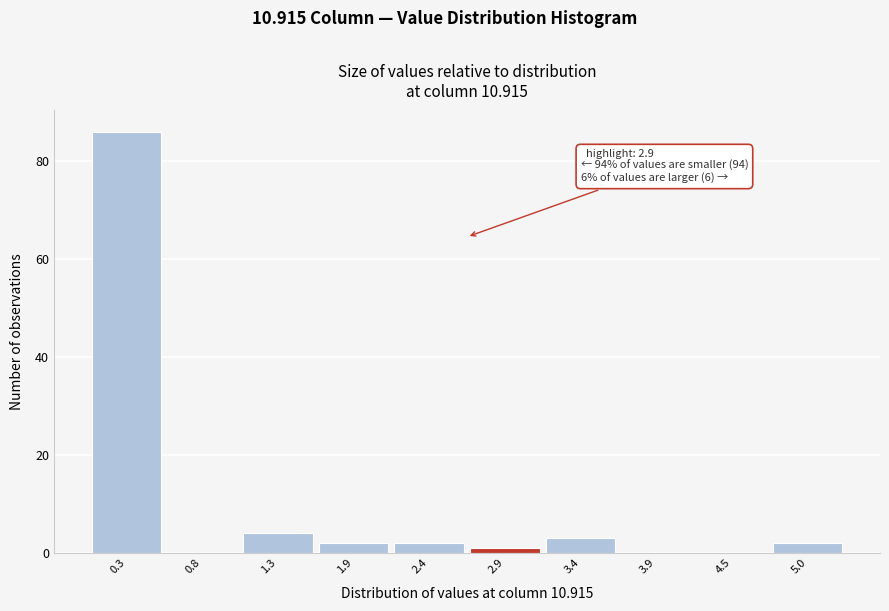

Reading left to right, extract all data points from this chart.

0.3=86	0.8=0	1.3=4	1.9=2	2.4=2	2.9=1	3.4=3	3.9=0	4.5=0	5.0=2